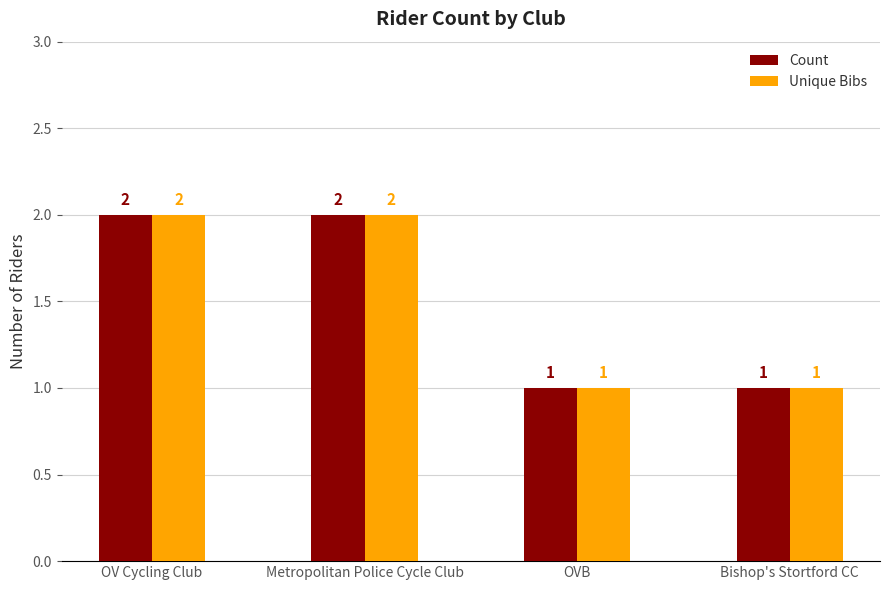

Reading left to right, extract all data points from this chart.

Count: OV Cycling Club=2	Metropolitan Police Cycle Club=2	OVB=1	Bishop's Stortford CC=1
Unique Bibs: OV Cycling Club=2	Metropolitan Police Cycle Club=2	OVB=1	Bishop's Stortford CC=1